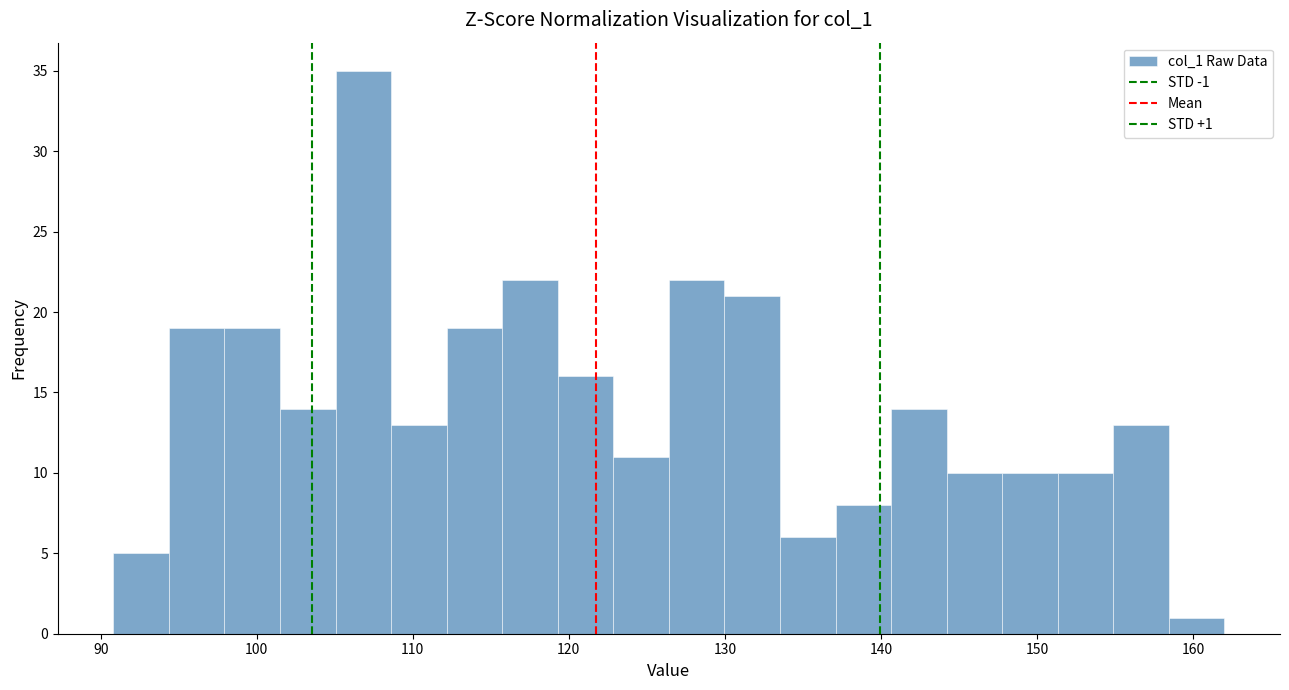

Read against the x-axis, roughly where is the centre of the tallest bar?

107